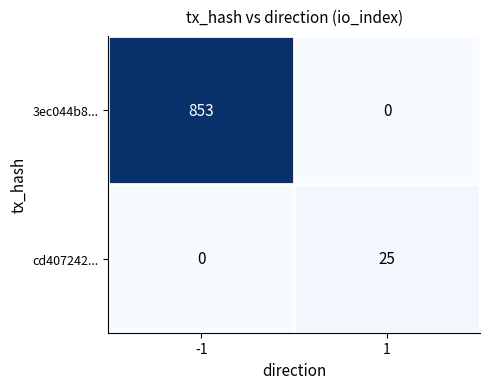

The 3ec044b8... series shows 557 at -1. True or false?

False